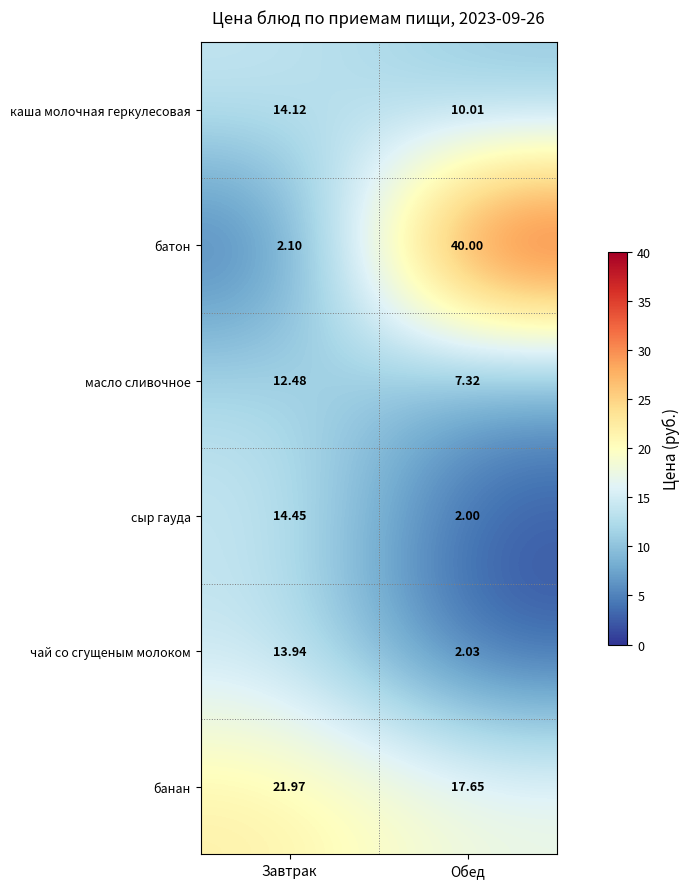

What is the greatest value displayed?

40.0